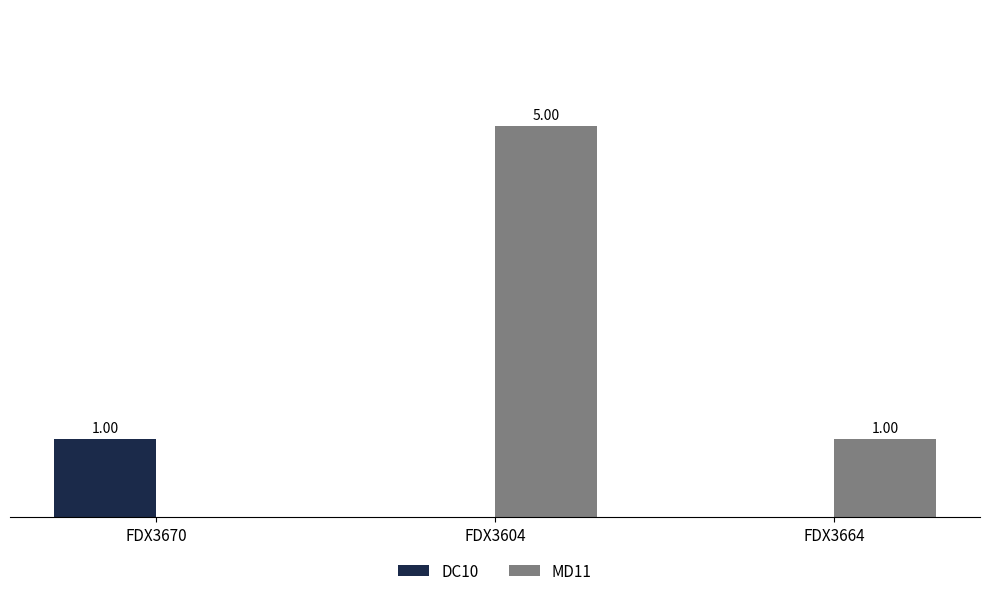

Which series has the largest total across all categories?

MD11